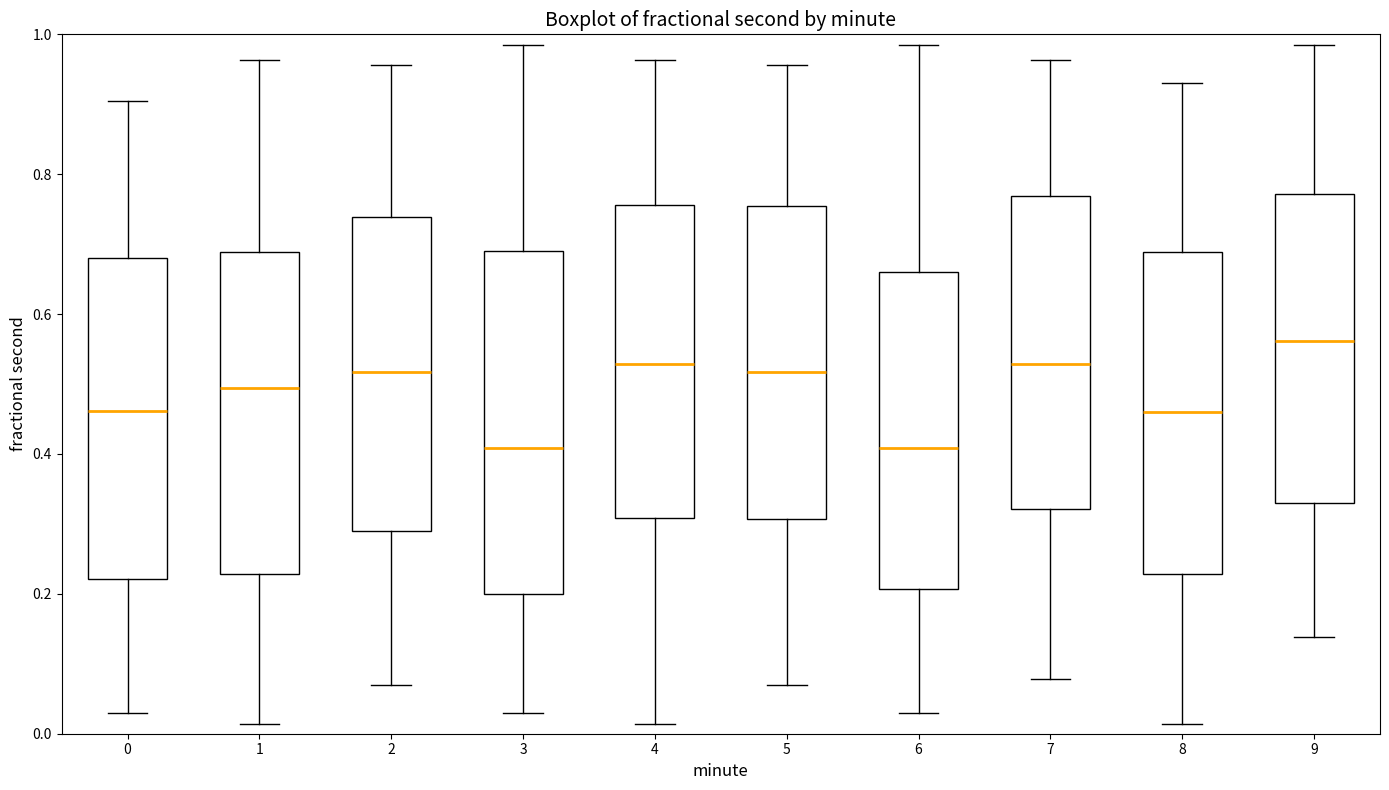

Reading left to right, read every box against the y-axis: the position of its median line, the range the box covers, and the ends of its whiskers. The values are not printed on the chart, so give them approximately, as read against the axis.

0: median 0.46, box 0.22 to 0.68, whiskers 0.02 to 0.90
1: median 0.50, box 0.22 to 0.68, whiskers 0.02 to 0.96
2: median 0.52, box 0.28 to 0.74, whiskers 0.06 to 0.96
3: median 0.40, box 0.20 to 0.70, whiskers 0.02 to 0.98
4: median 0.52, box 0.30 to 0.76, whiskers 0.02 to 0.96
5: median 0.52, box 0.30 to 0.76, whiskers 0.06 to 0.96
6: median 0.40, box 0.20 to 0.66, whiskers 0.02 to 0.98
7: median 0.52, box 0.32 to 0.76, whiskers 0.08 to 0.96
8: median 0.46, box 0.22 to 0.68, whiskers 0.02 to 0.94
9: median 0.56, box 0.34 to 0.78, whiskers 0.14 to 0.98